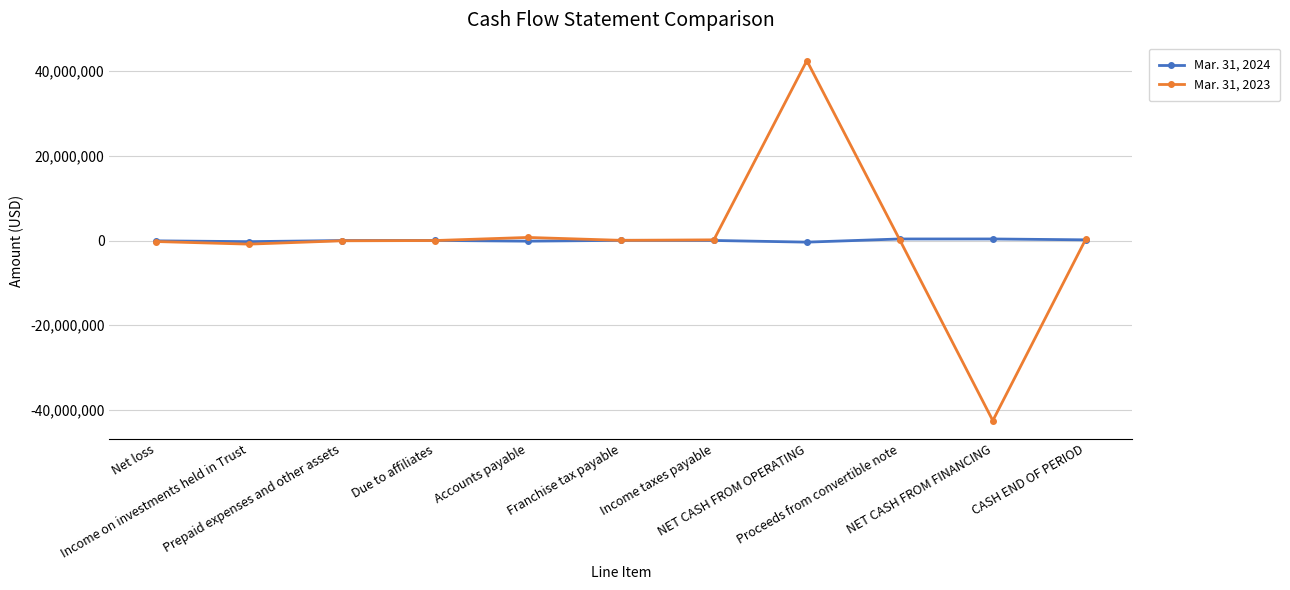

Between Income on investments held in Trust and NET CASH FROM FINANCING, which series saw the biggest shift?

Mar. 31, 2023